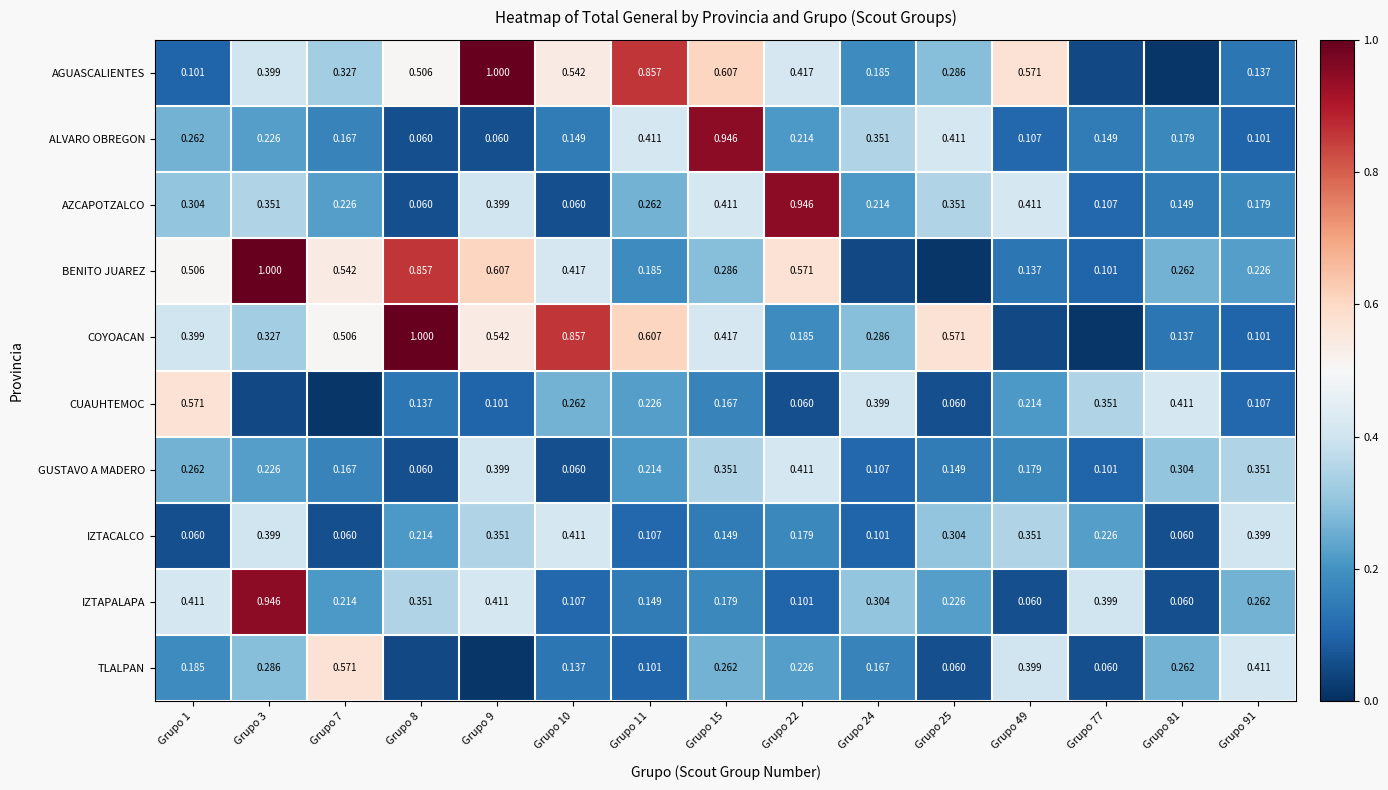

Is the value of AZCAPOTZALCO at Grupo 81 greater than the value of AGUASCALIENTES at Grupo 15?

No